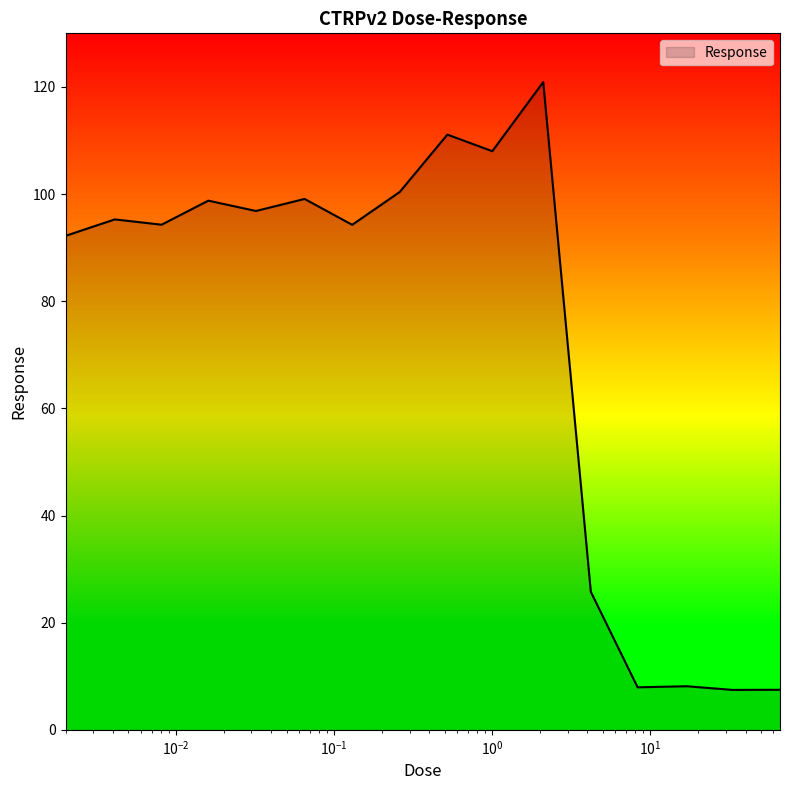

How many lines are shown in the chart?

1